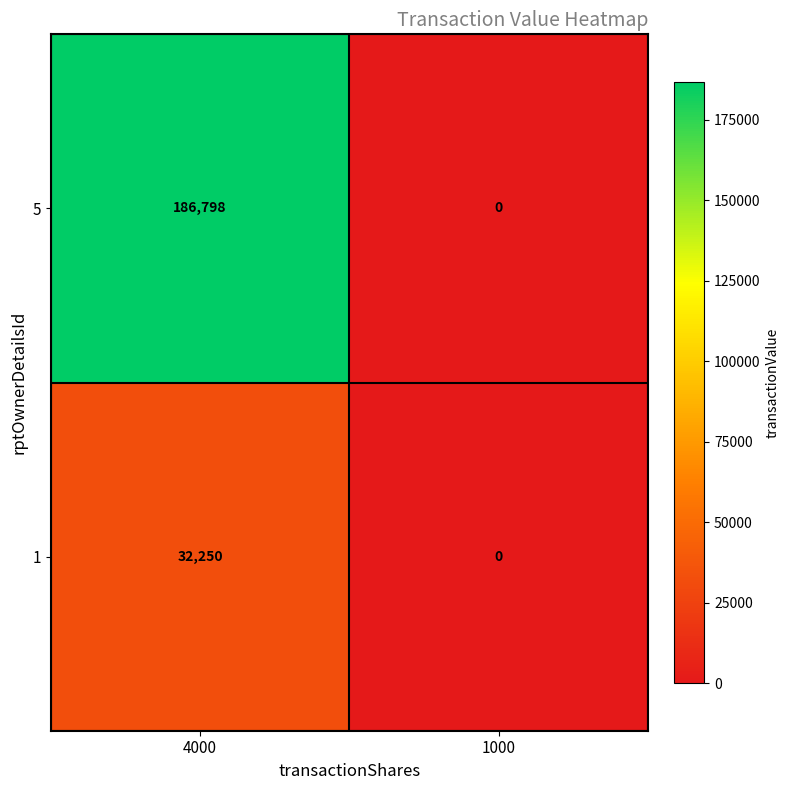

Which category has the highest value across all series?

4000